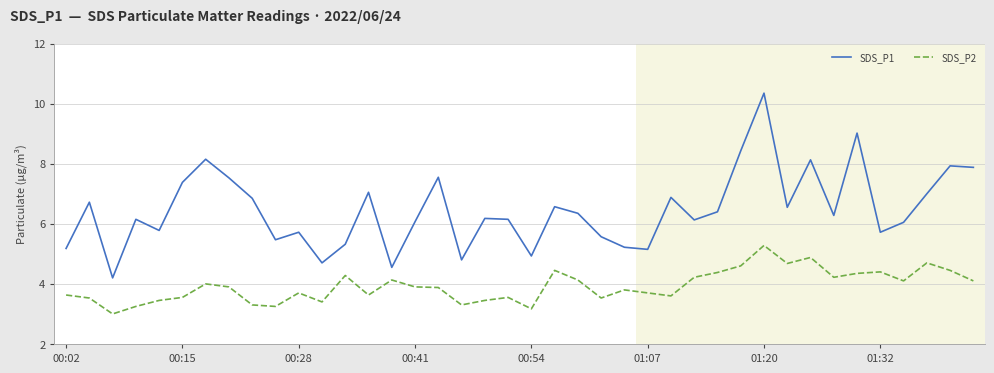

Which series has the largest total across all categories?

SDS_P1